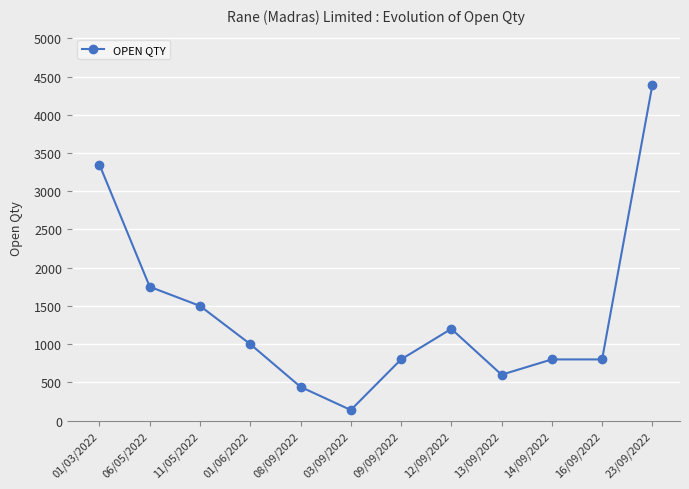

Which category has the lowest value across all series?

03/09/2022